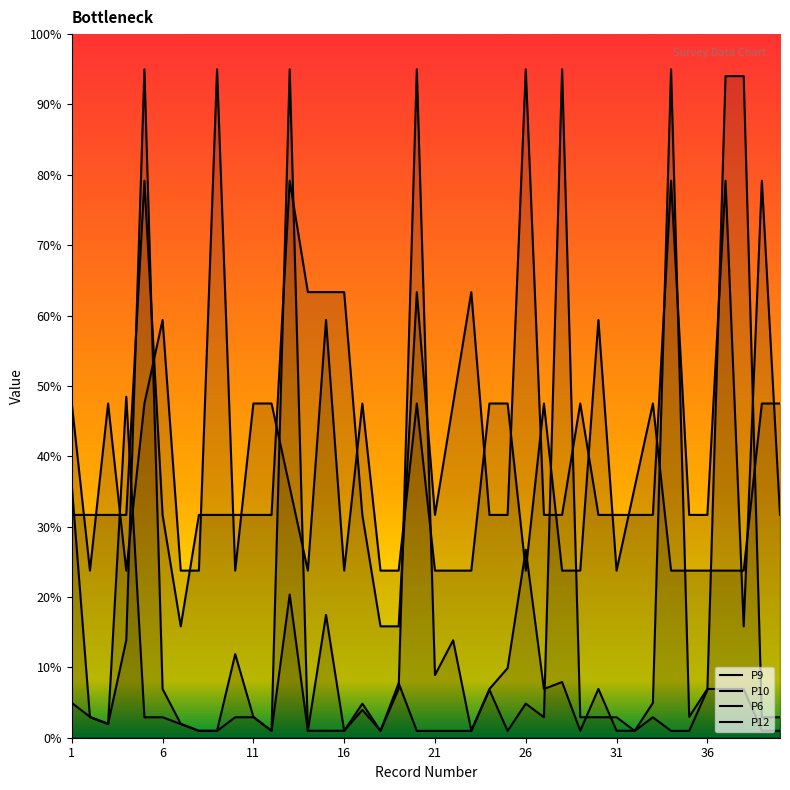

Between 17 and 32, which is larger?

32